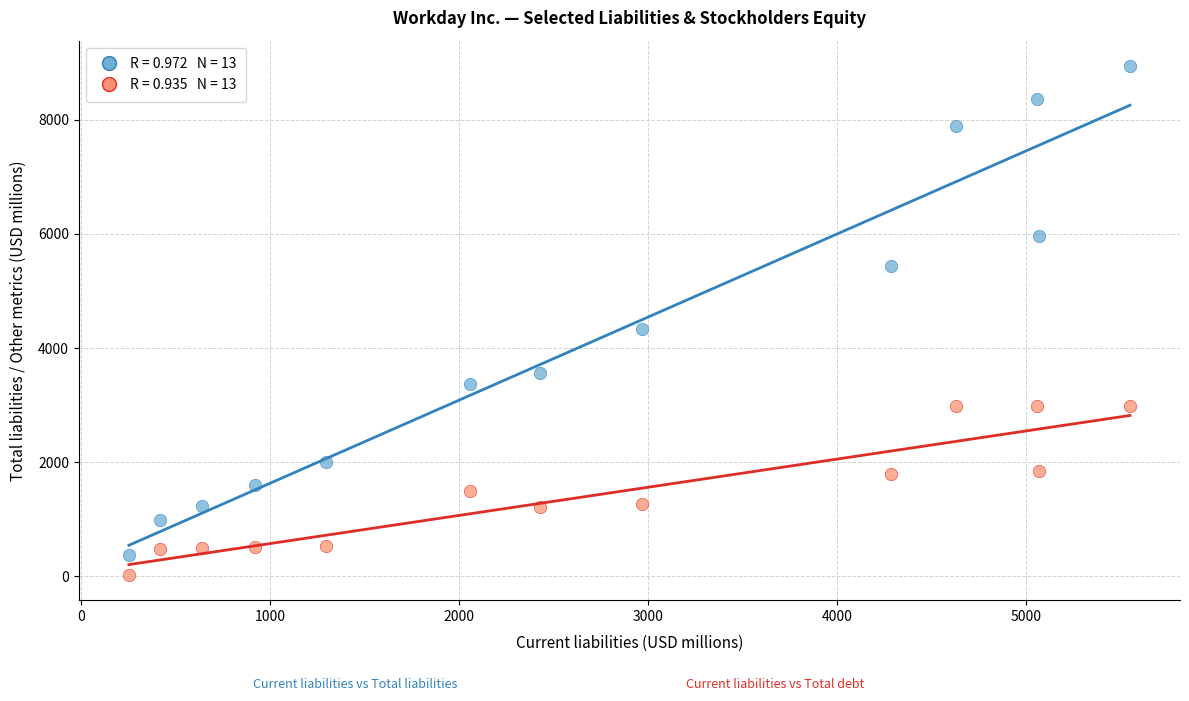

Across all data points, what is the range of X values (max minus min)?

5293